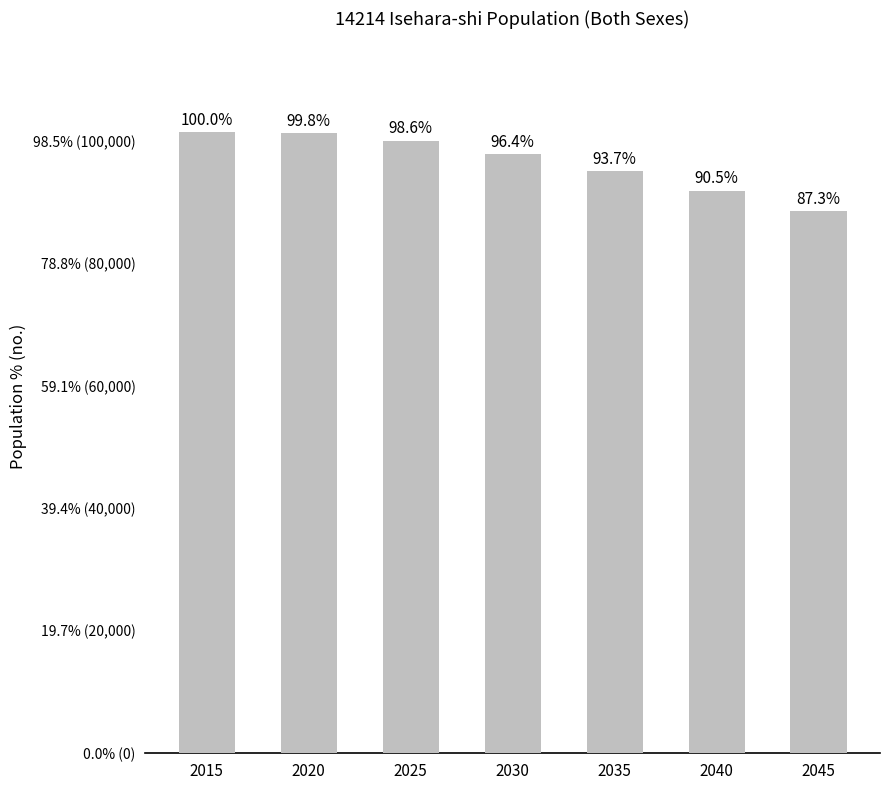

Reading left to right, extract all data points from this chart.

101514	101339	100091	97901	95074	91914	88604